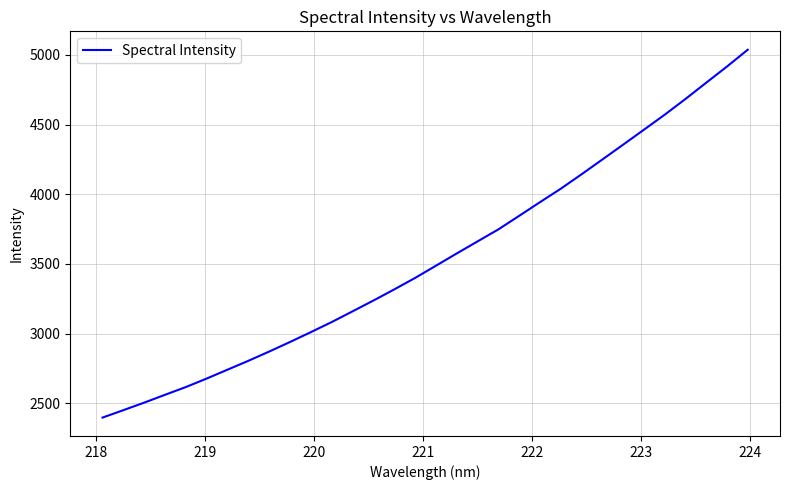

What is the difference between the maximum and minimum values?

2638.5